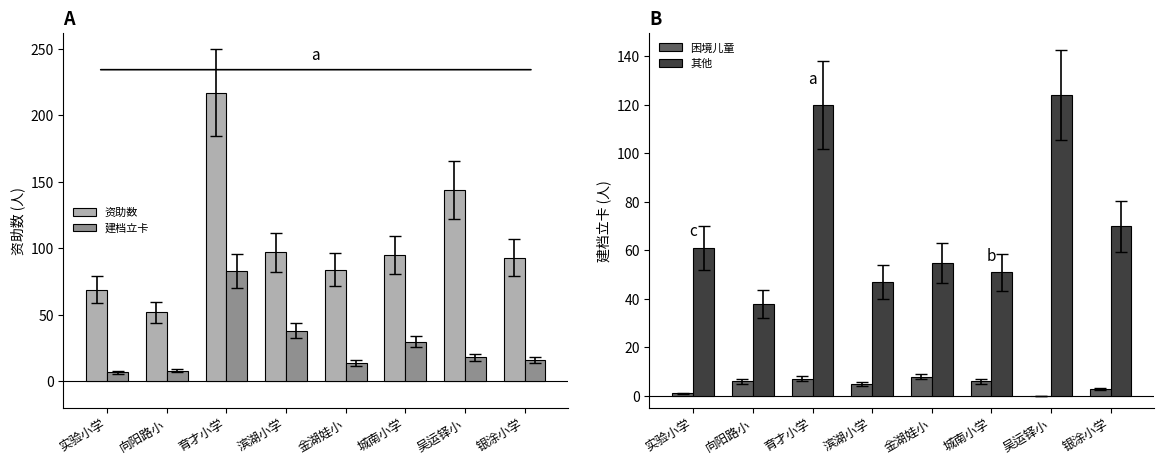

What is the sum of the 困境儿童 values at 城南小学 and 实验小学?

7